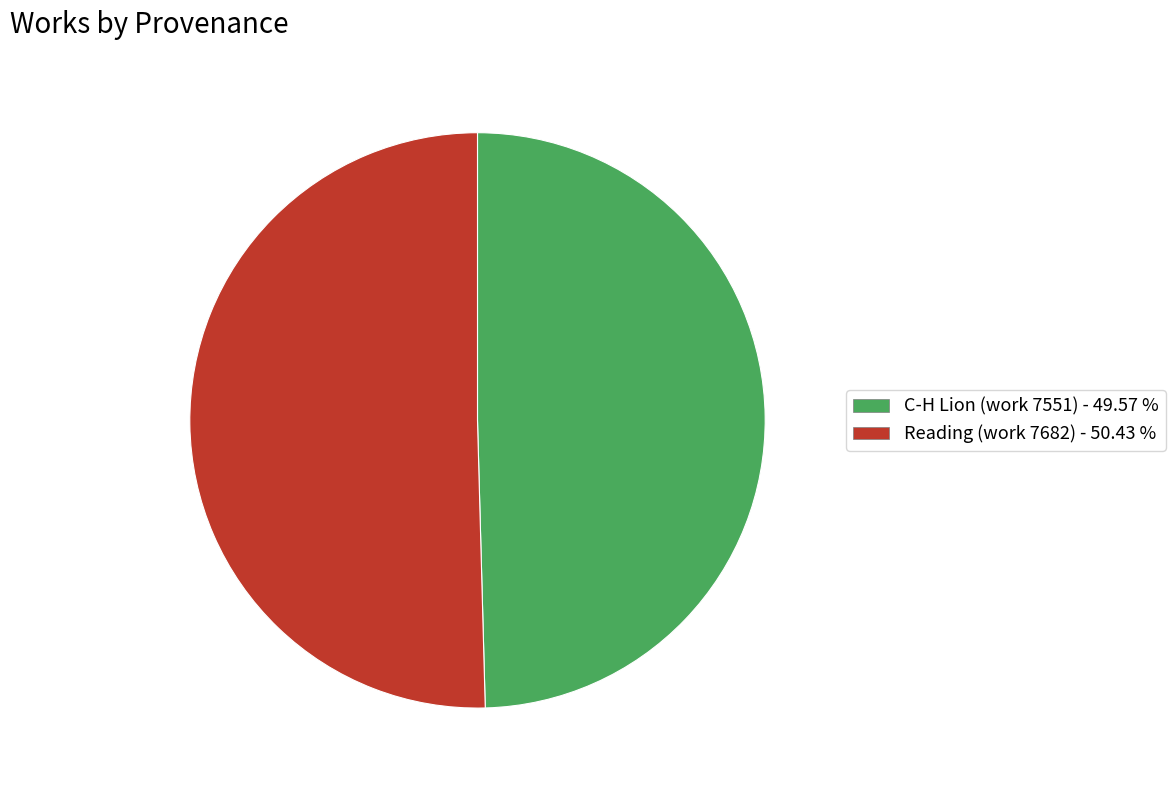

Combined, do Reading (work 7682) - 50.43 % and C-H Lion (work 7551) - 49.57 % account for over 50%?

Yes